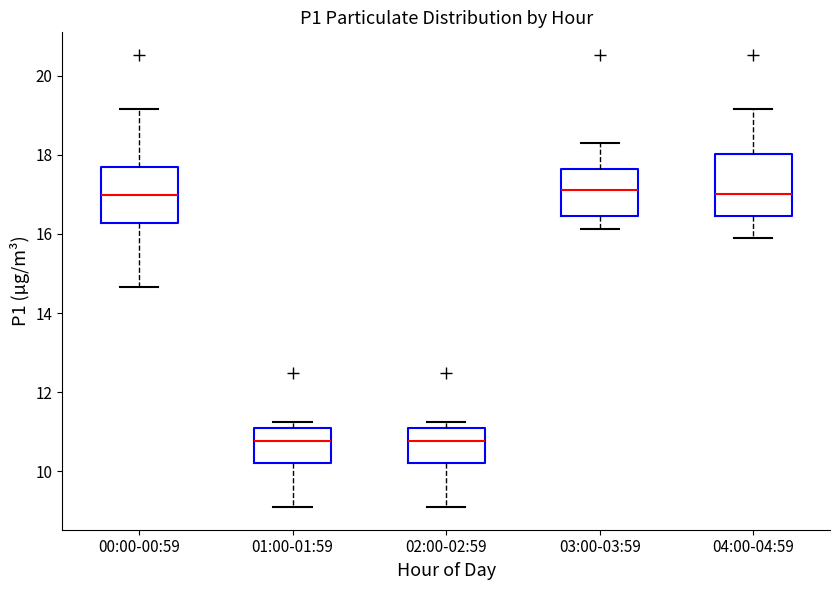

Reading left to right, transcribe this box plot: for each box, give where its median line is, the range the box spans, and where its two whiskers end, as read against the y-axis. The values are not printed on the chart, so give them approximately, as read against the axis.

00:00-00:59: median 17.0, box 16.2 to 17.6, whiskers 14.6 to 19.2
01:00-01:59: median 10.8, box 10.2 to 11.2, whiskers 9.2 to 11.2 (just above the box's upper edge)
02:00-02:59: median 10.8, box 10.2 to 11.2, whiskers 9.2 to 11.2 (just above the box's upper edge)
03:00-03:59: median 17.2, box 16.4 to 17.6, whiskers 16.2 to 18.4
04:00-04:59: median 17.0, box 16.4 to 18.0, whiskers 16.0 to 19.2